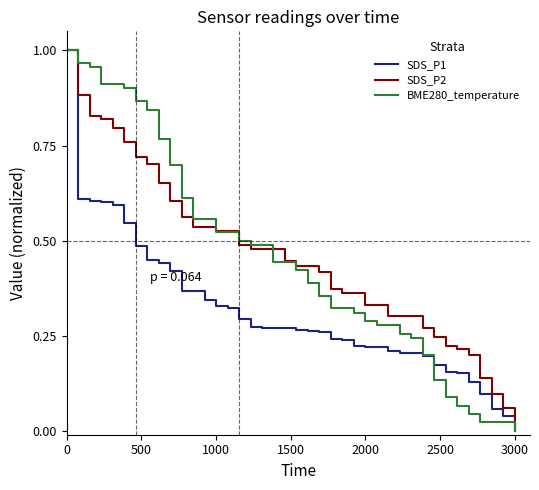

How many lines are shown in the chart?

3